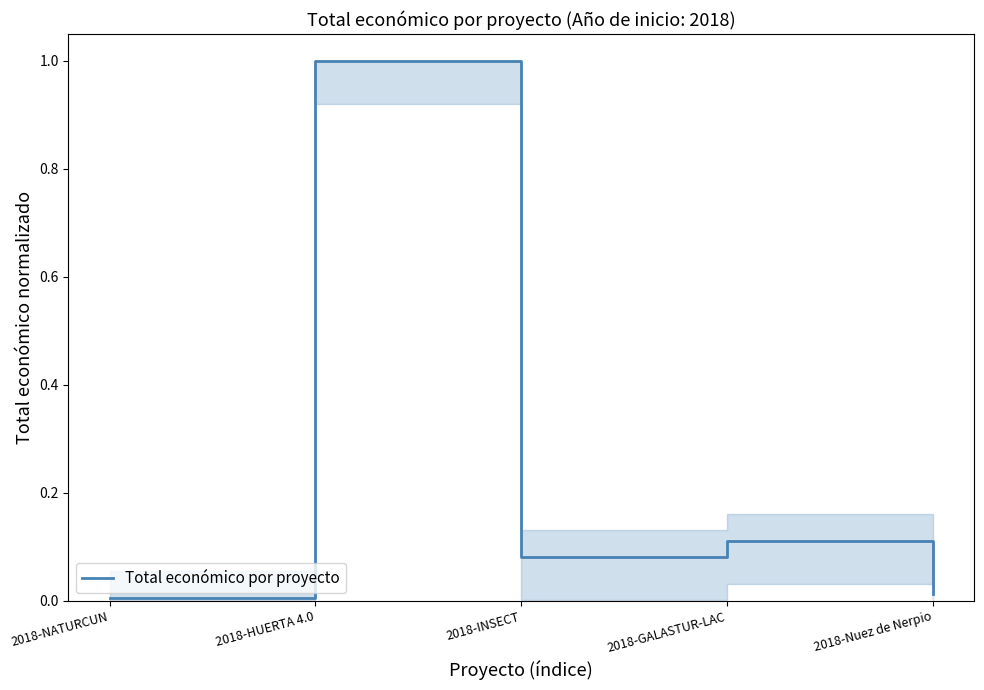

The value at 2018-GALASTUR-LAC is 0.2. True or false?

False